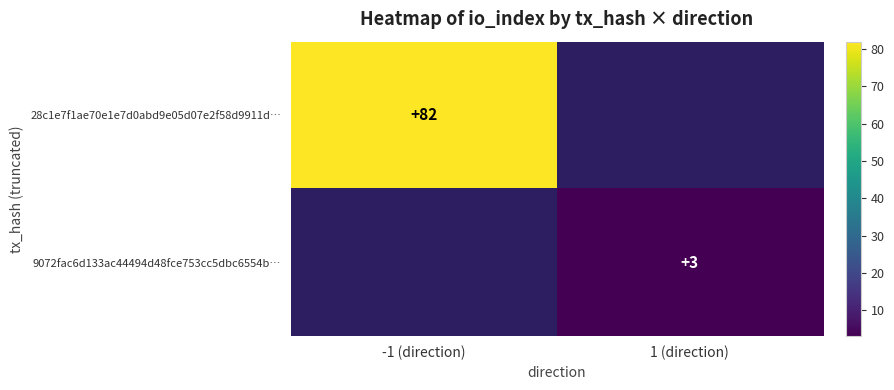

Is the value of 28c1e7f1ae70e1e7d0abd9e05d07e2f58d9911d… at -1 (direction) greater than the value of 9072fac6d133ac44494d48fce753cc5dbc6554b… at 1 (direction)?

Yes